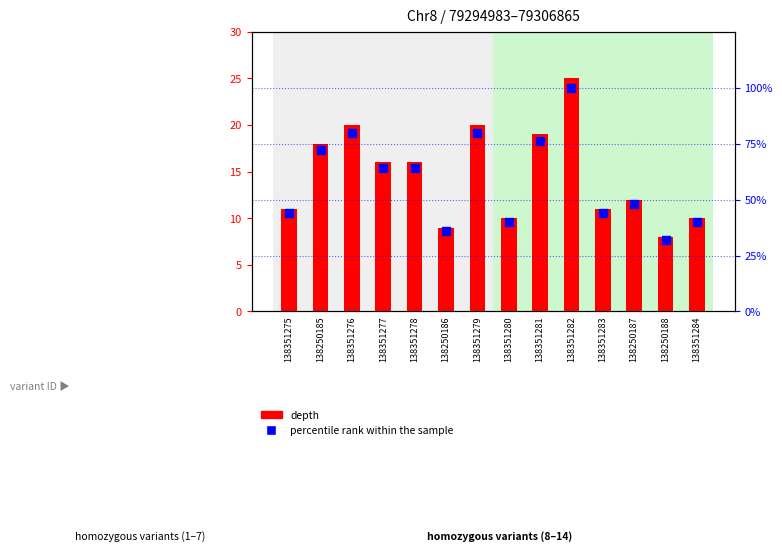

At how many categories does at least one series exceed 50?

7